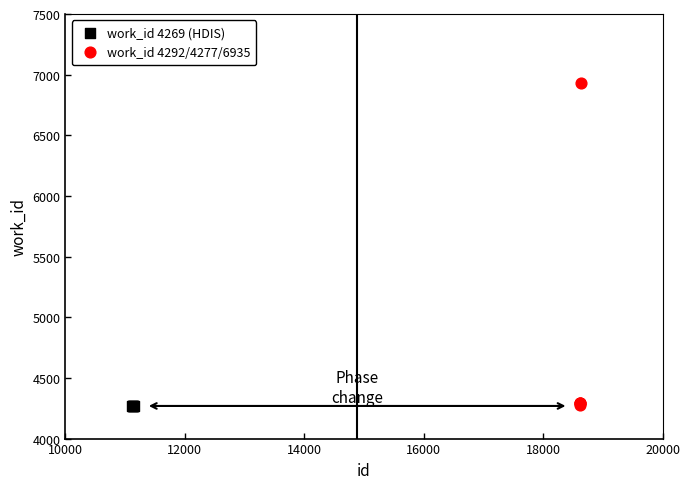

Which series contains the highest Y value?

work_id 4292/4277/6935